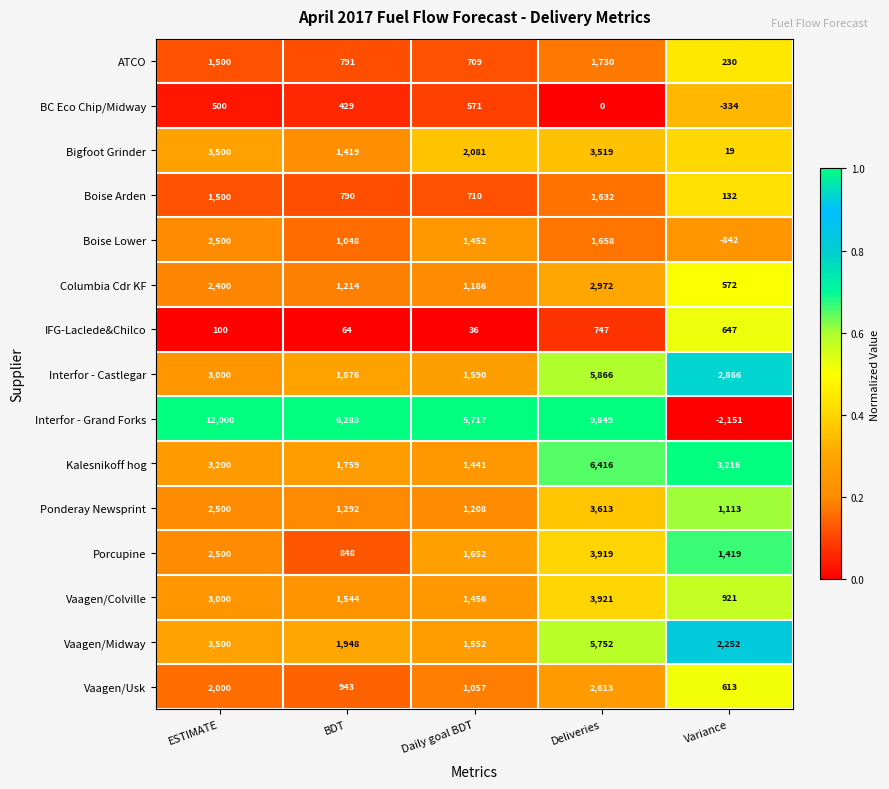

What is the total value across all series at Deliveries?

54207